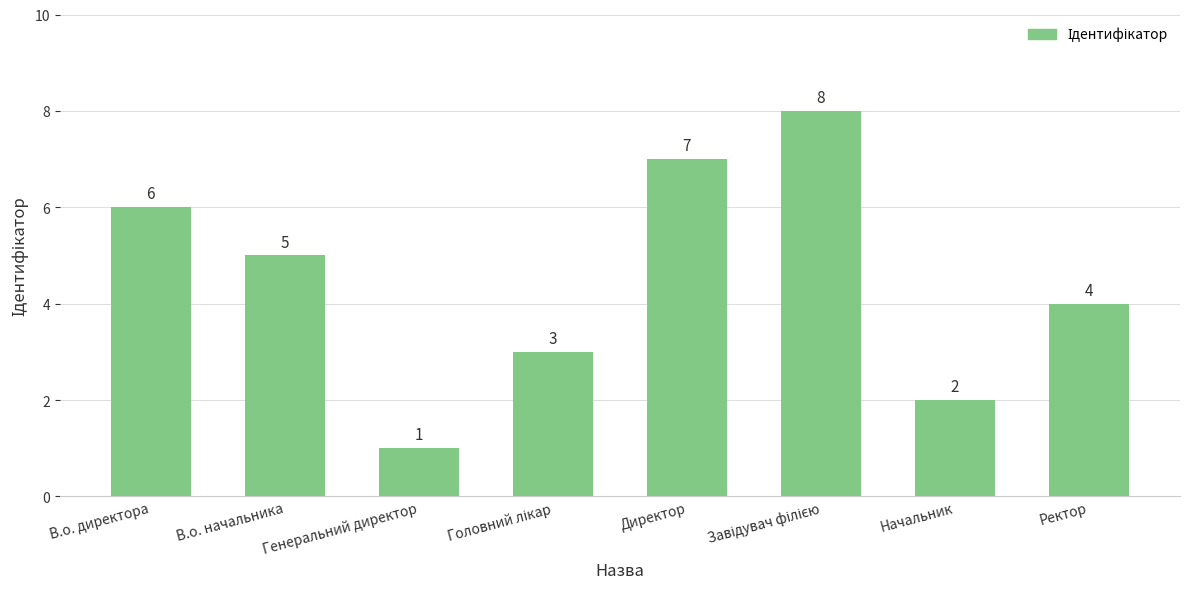

The chart shows a value of 4 at Ректор. True or false?

True